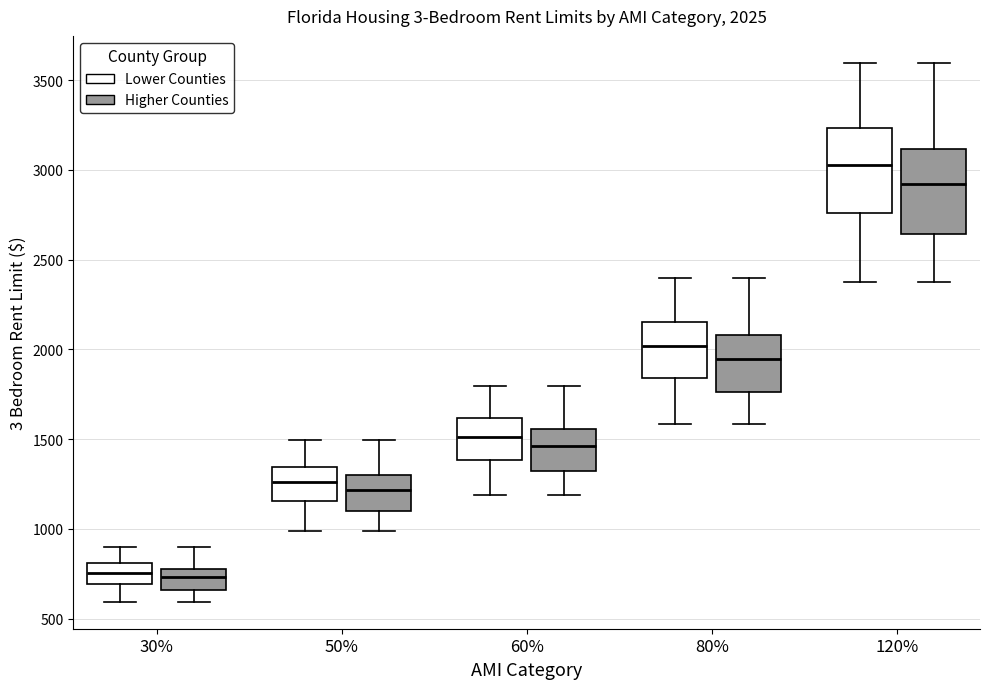

Which box's median line is the highest?

120% (Lower Counties)